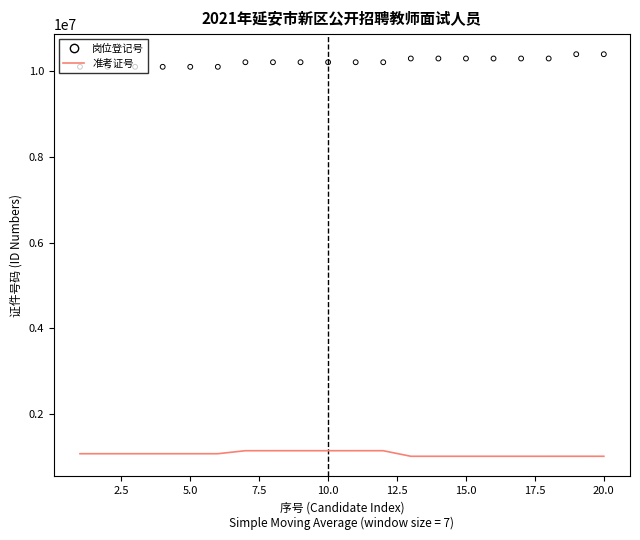

Is the value of 准考证号 at 13 greater than the value of 岗位登记号 at 5.0?

No